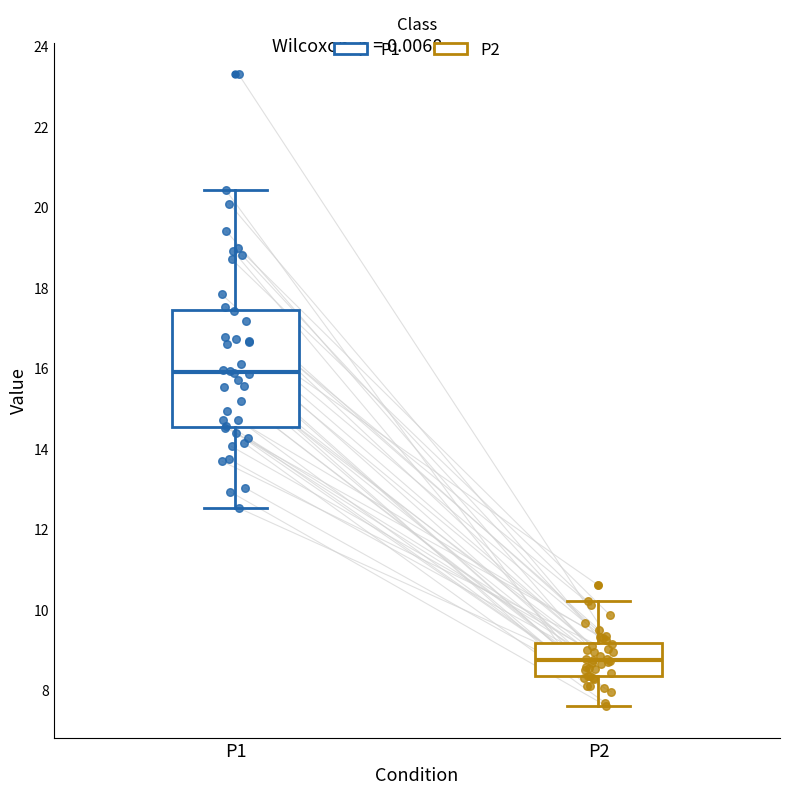

Which box's median line is the highest?

P1